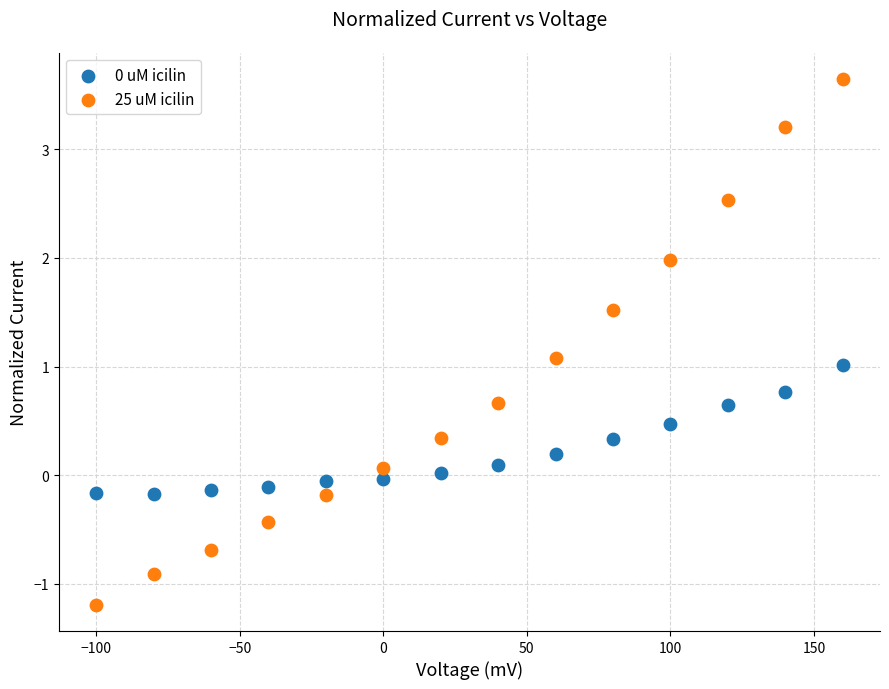

Which series has the largest Y range (max minus min)?

25 uM icilin